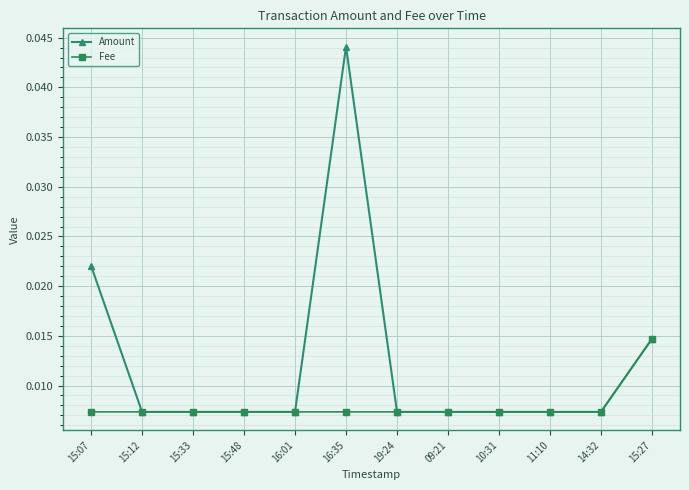

Count the number of data series in this chart.

2